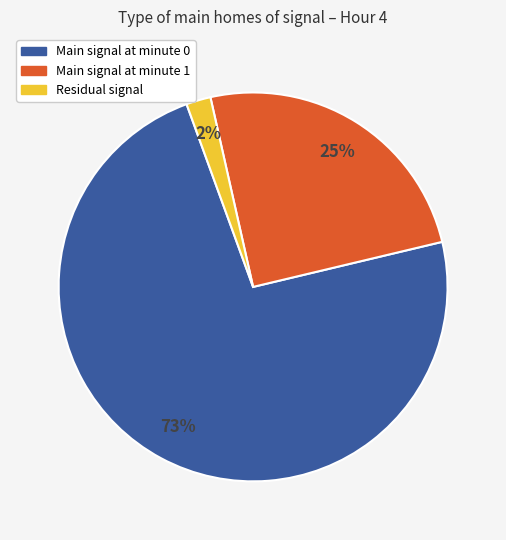

How many segments does this pie chart have?

3